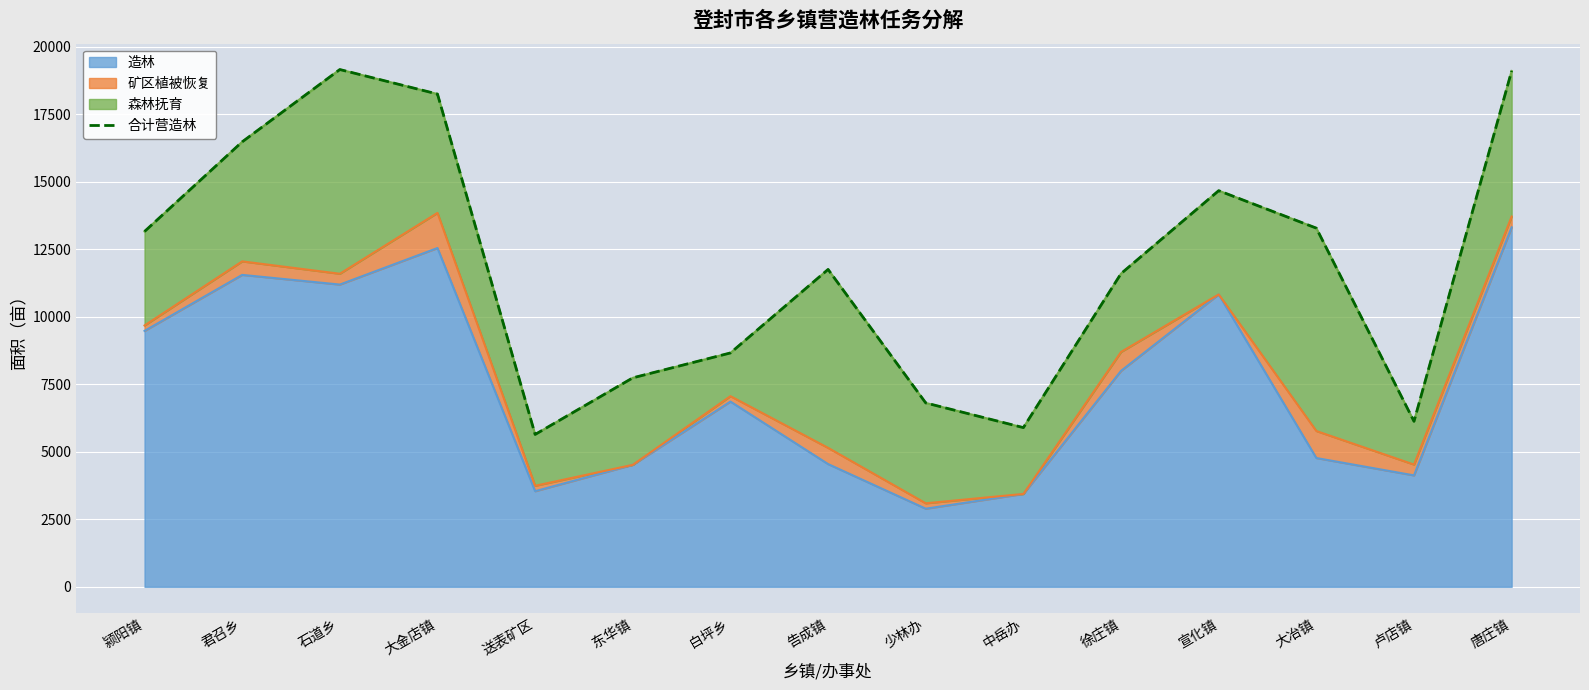

Approximately how many times larger is the value at 告成镇 compared to 中岳办?

2.0